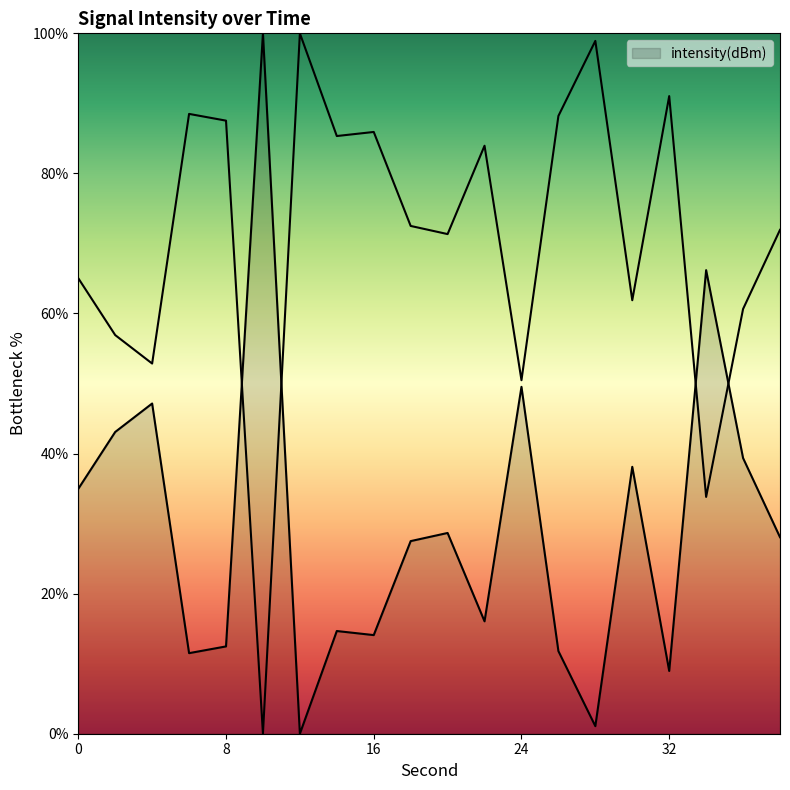

What is the value of the 10th point from the left?

27.5